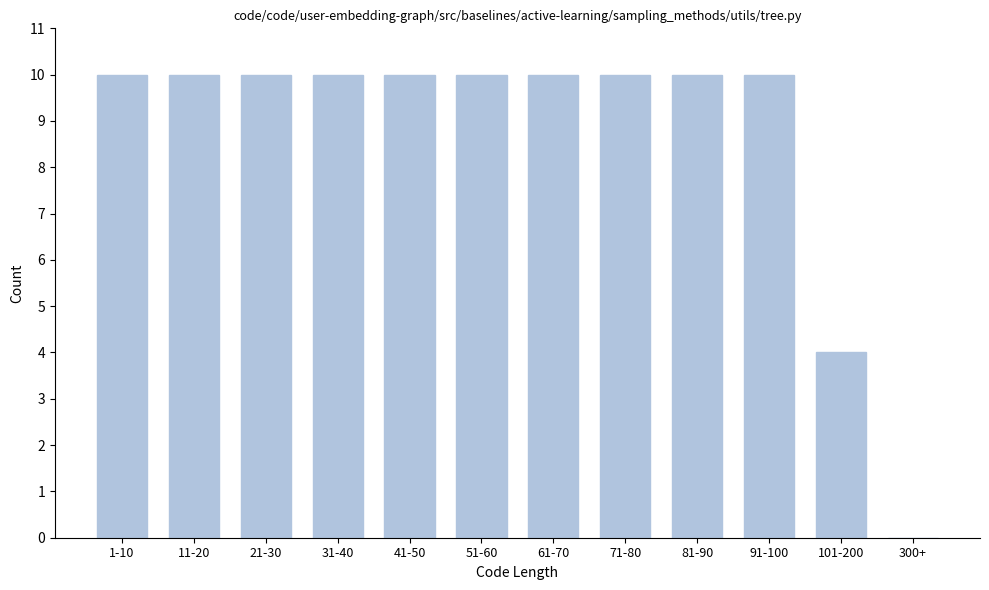

At which label is the value closest to 5?

101-200